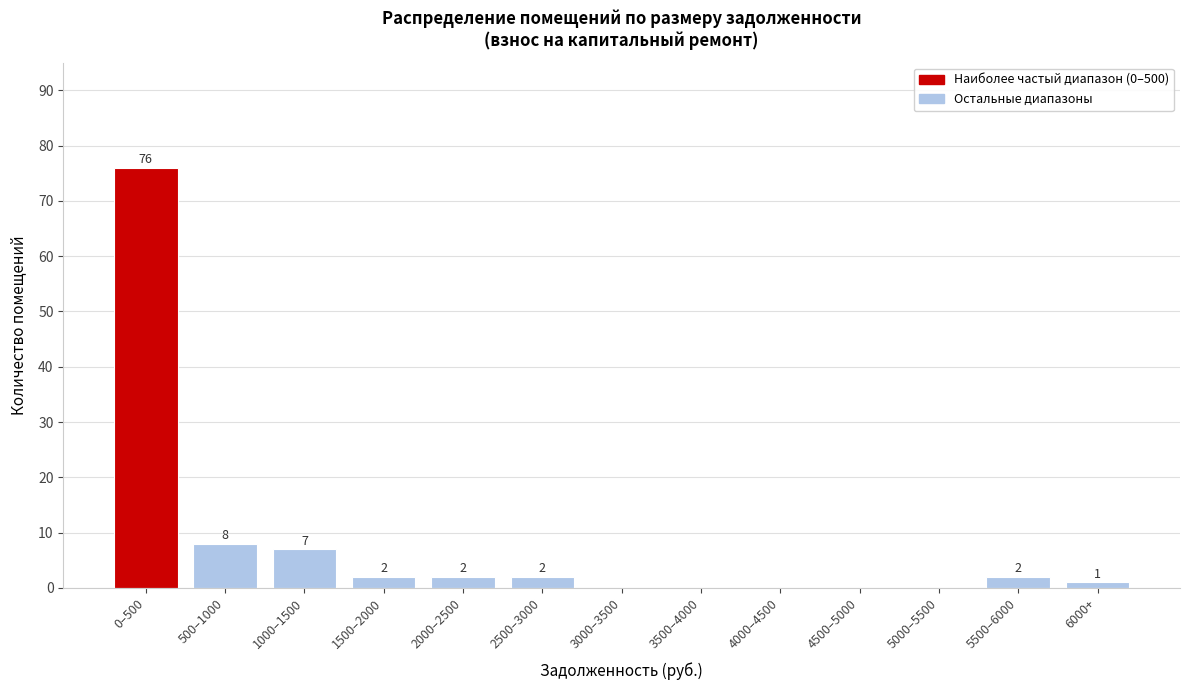

Reading left to right, list all the values displayed in this chart.

0–500=76	500–1000=8	1000–1500=7	1500–2000=2	2000–2500=2	2500–3000=2	3000–3500=0	3500–4000=0	4000–4500=0	4500–5000=0	5000–5500=0	5500–6000=2	6000+=1